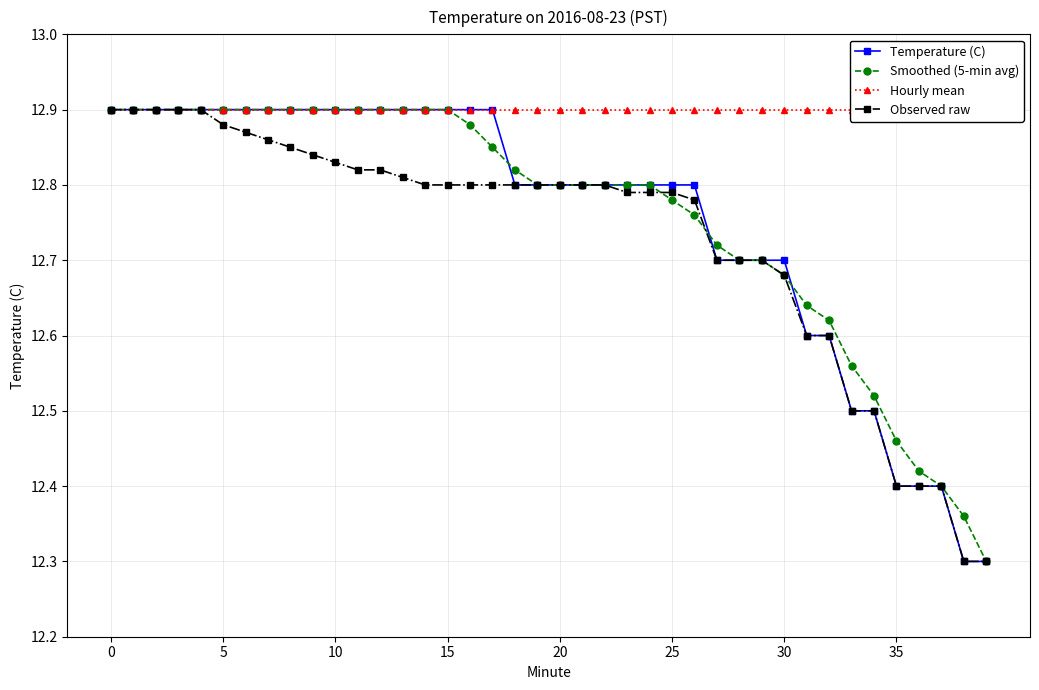

What is the lowest value of the Smoothed (5-min avg) series?

12.3